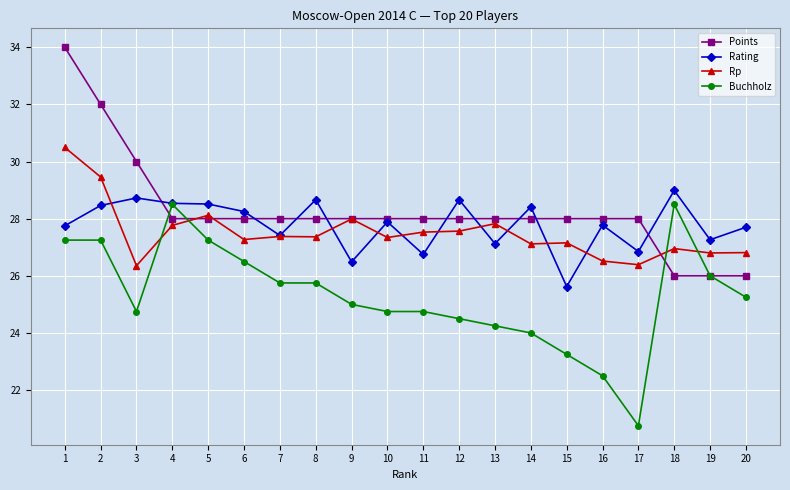

What is the difference between the Rp values at 8 and 20?

0.6